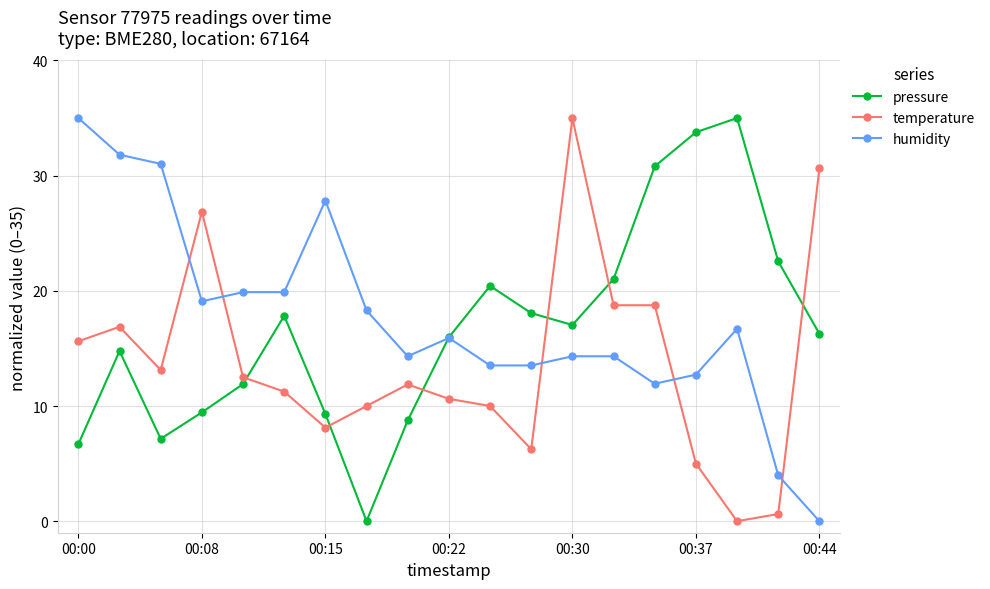

True or false: temperature and pressure cross at least once.

True